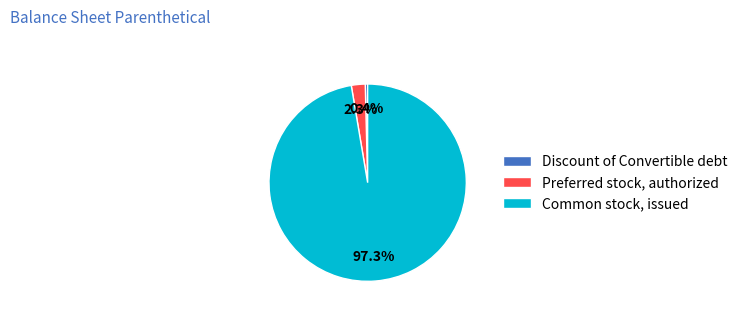

Which category has the biggest portion of the pie?

Common stock, issued